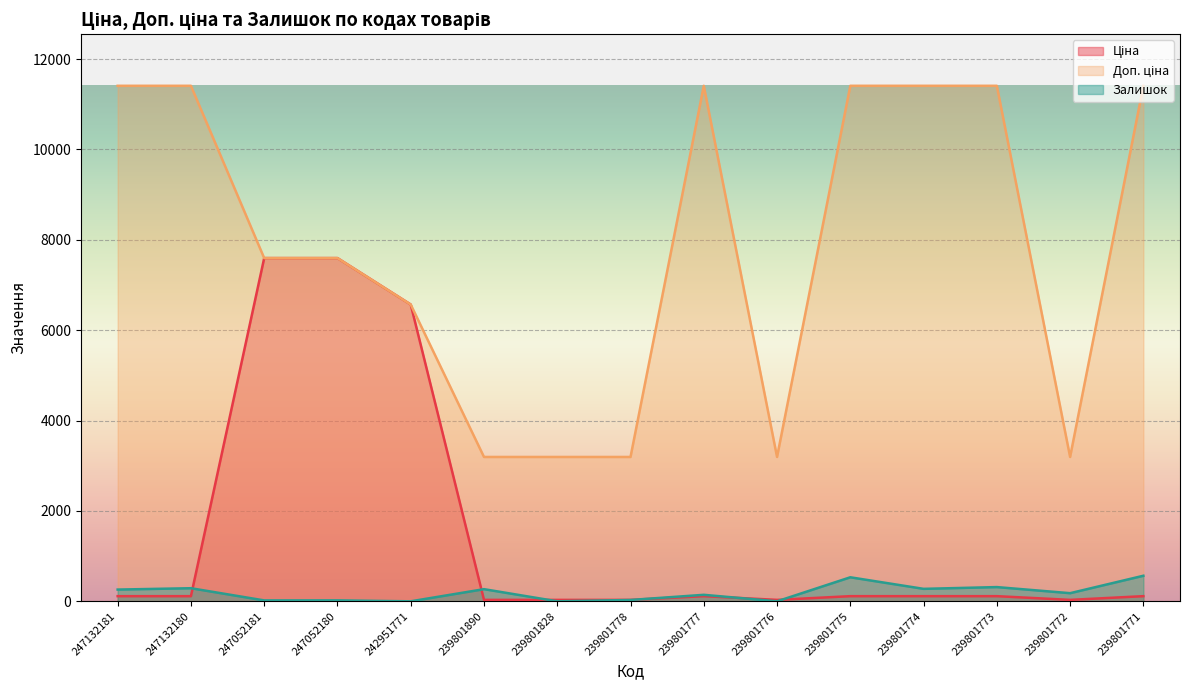

Rank the series by their average value, from lowest to highest.

Залишок, Ціна, Доп. ціна